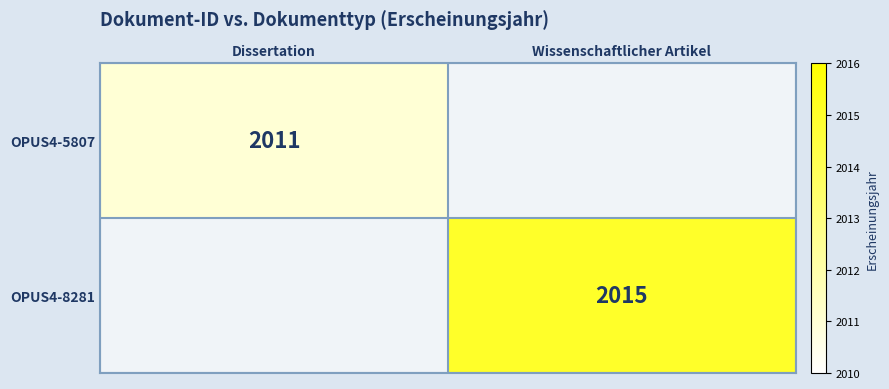

At which category is the sum across all series the highest?

Wissenschaftlicher Artikel